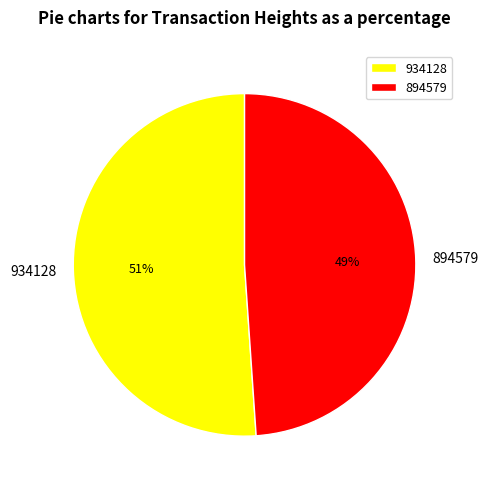

What percentage is the 934128 slice, to the nearest percent?

51%